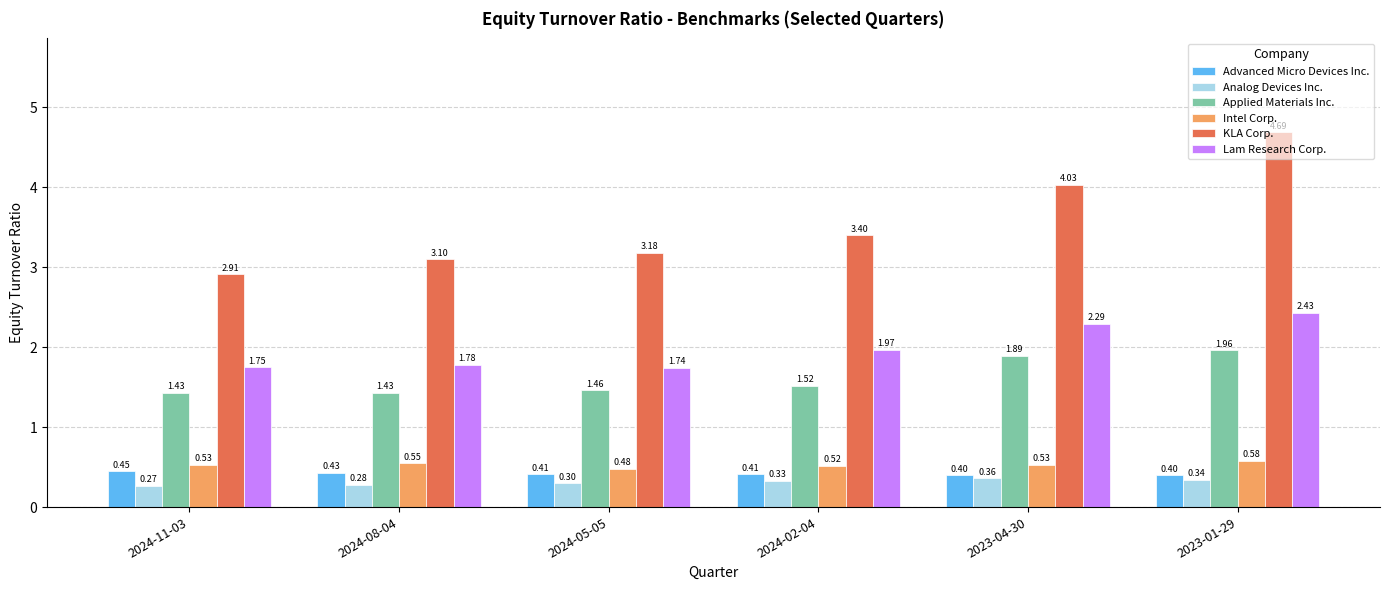

What is the difference between the Lam Research Corp. values at 2024-02-04 and 2023-04-30?

0.3